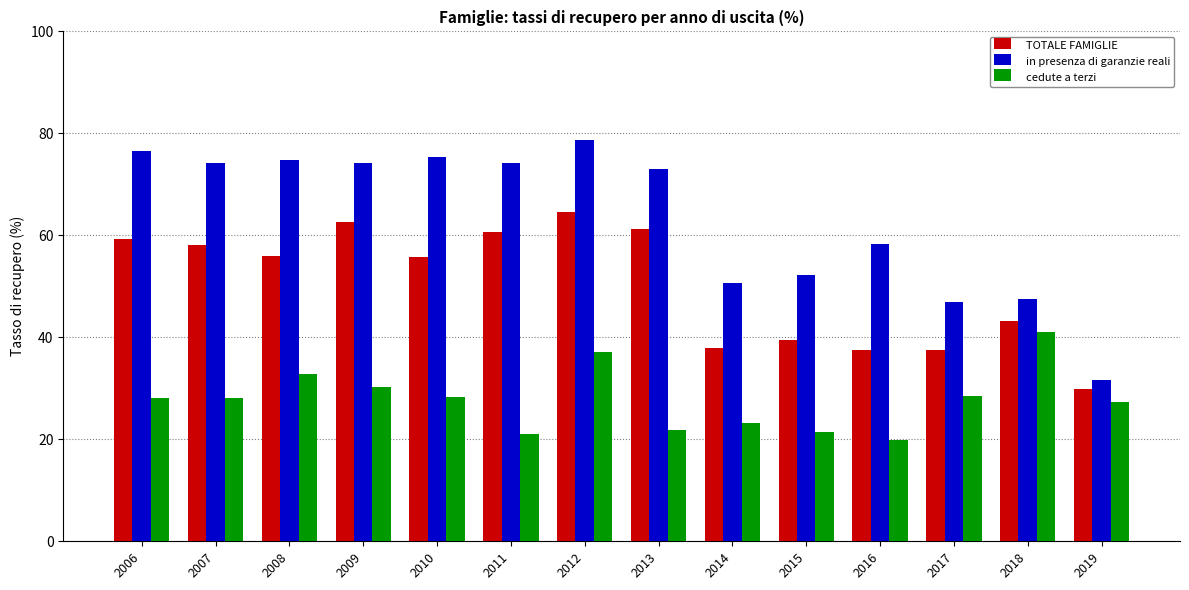

How many groups of bars are there?

14